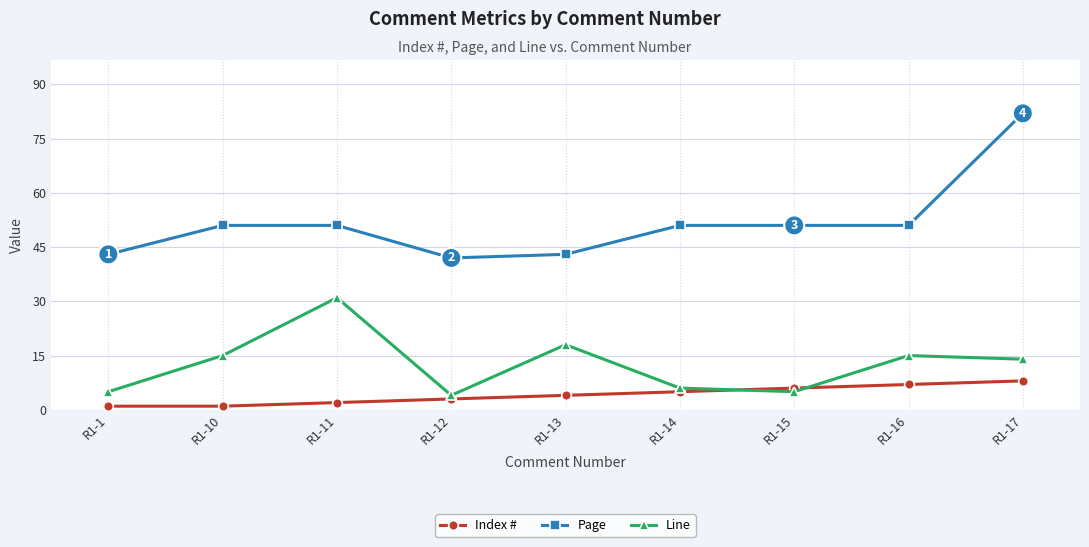

At which label is Line closest to 17?

R1-13